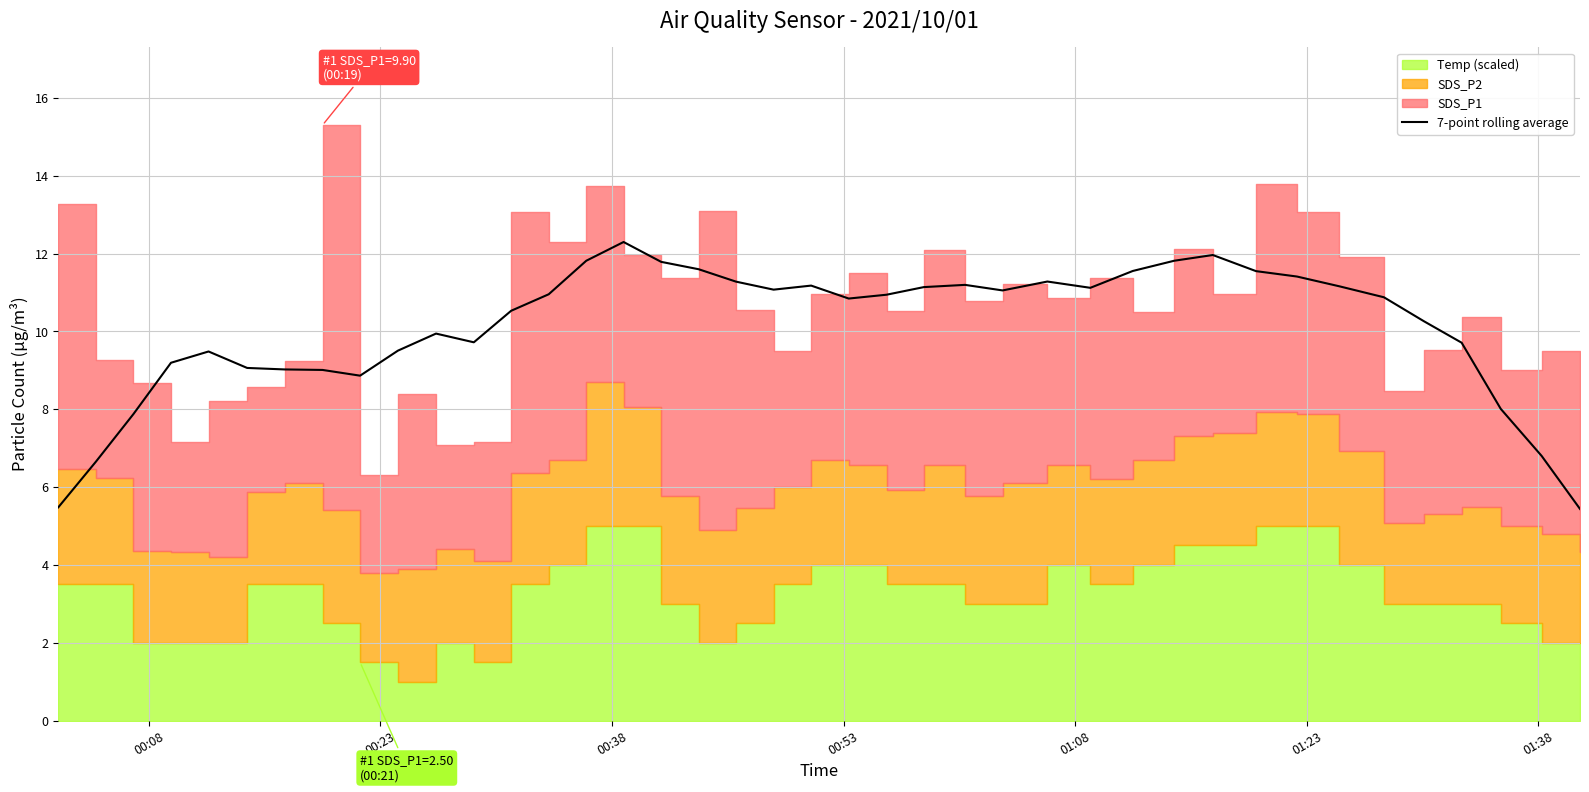

How many data points does each series have?

40